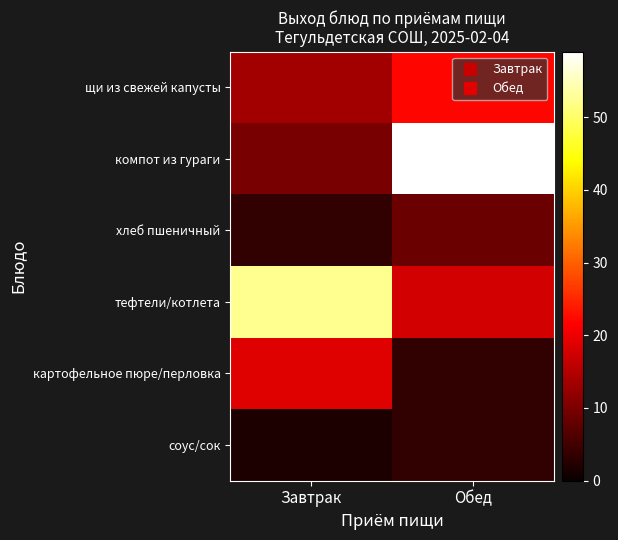

Count the number of categories in the chart.

2